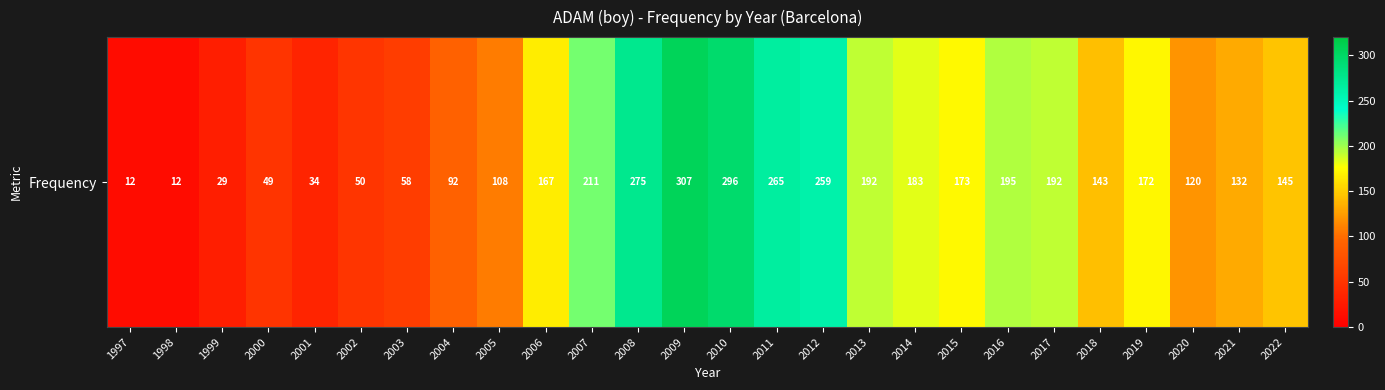

Which category has the highest value across all series?

2009